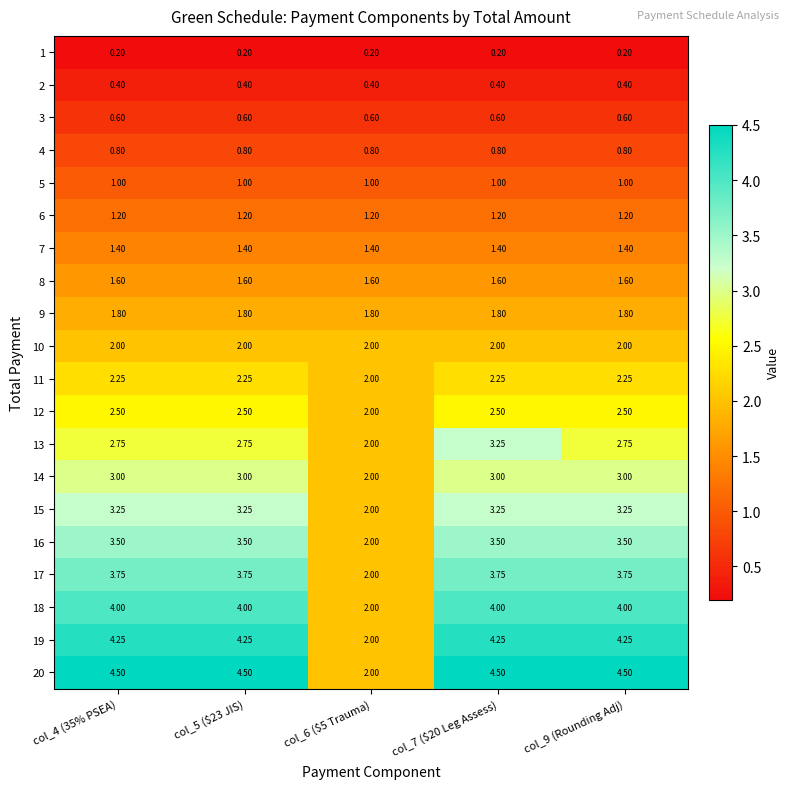

How many values in the 13 series exceed 2?

4